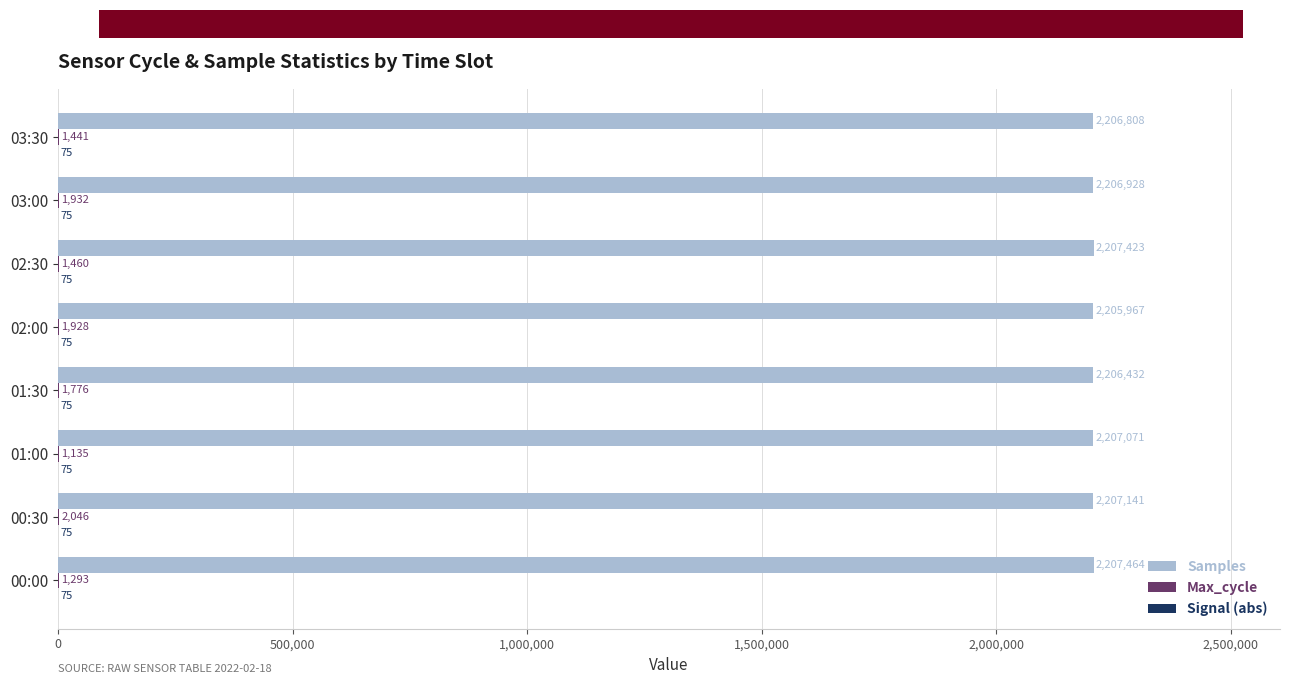

Which label corresponds to the largest value in the chart?

00:00